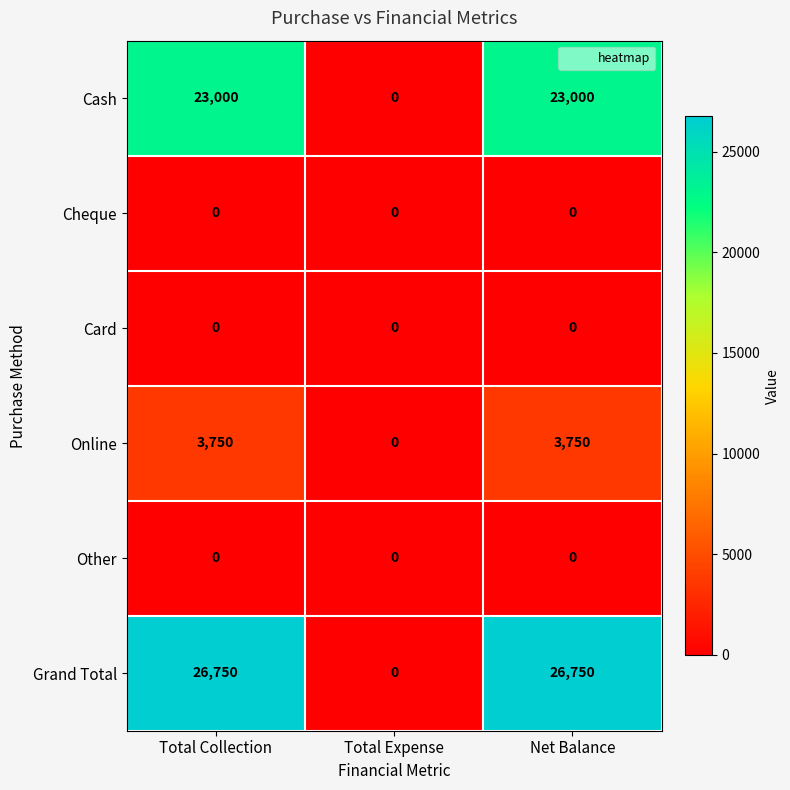

Reading left to right, list all the values displayed in this chart.

Cash: 23000	0	23000
Cheque: 0	0	0
Card: 0	0	0
Online: 3750	0	3750
Other: 0	0	0
Grand Total: 26750	0	26750